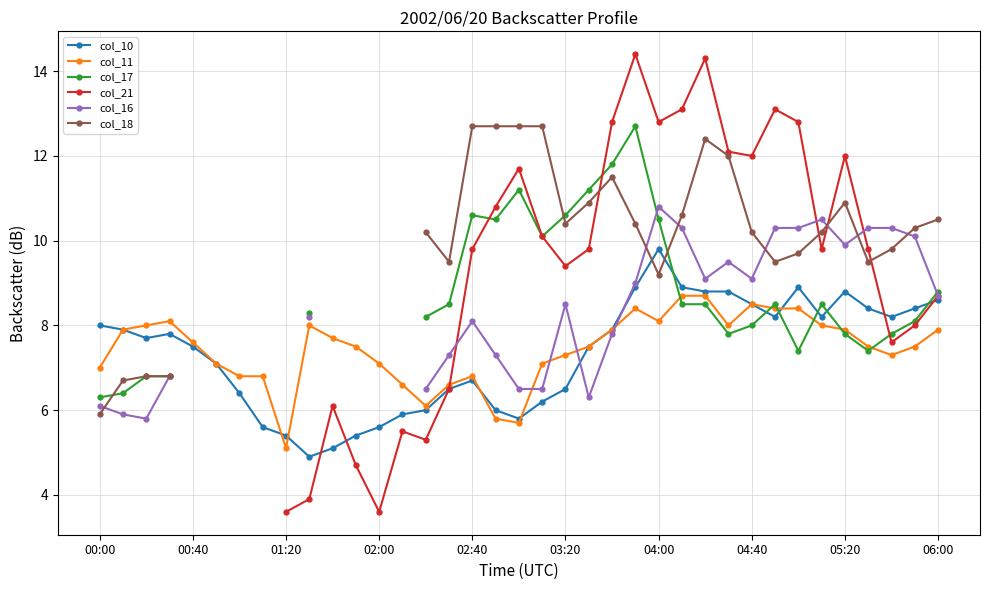

At which category is the sum across all series the highest?

23